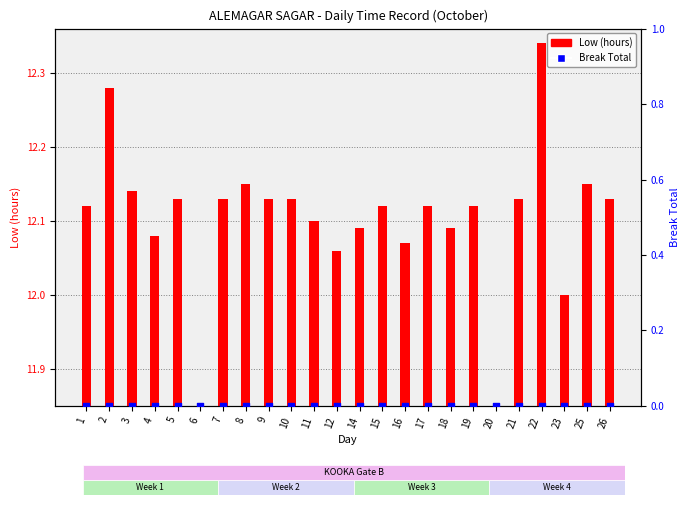

Which series contains the highest Y value?

Low (hours)